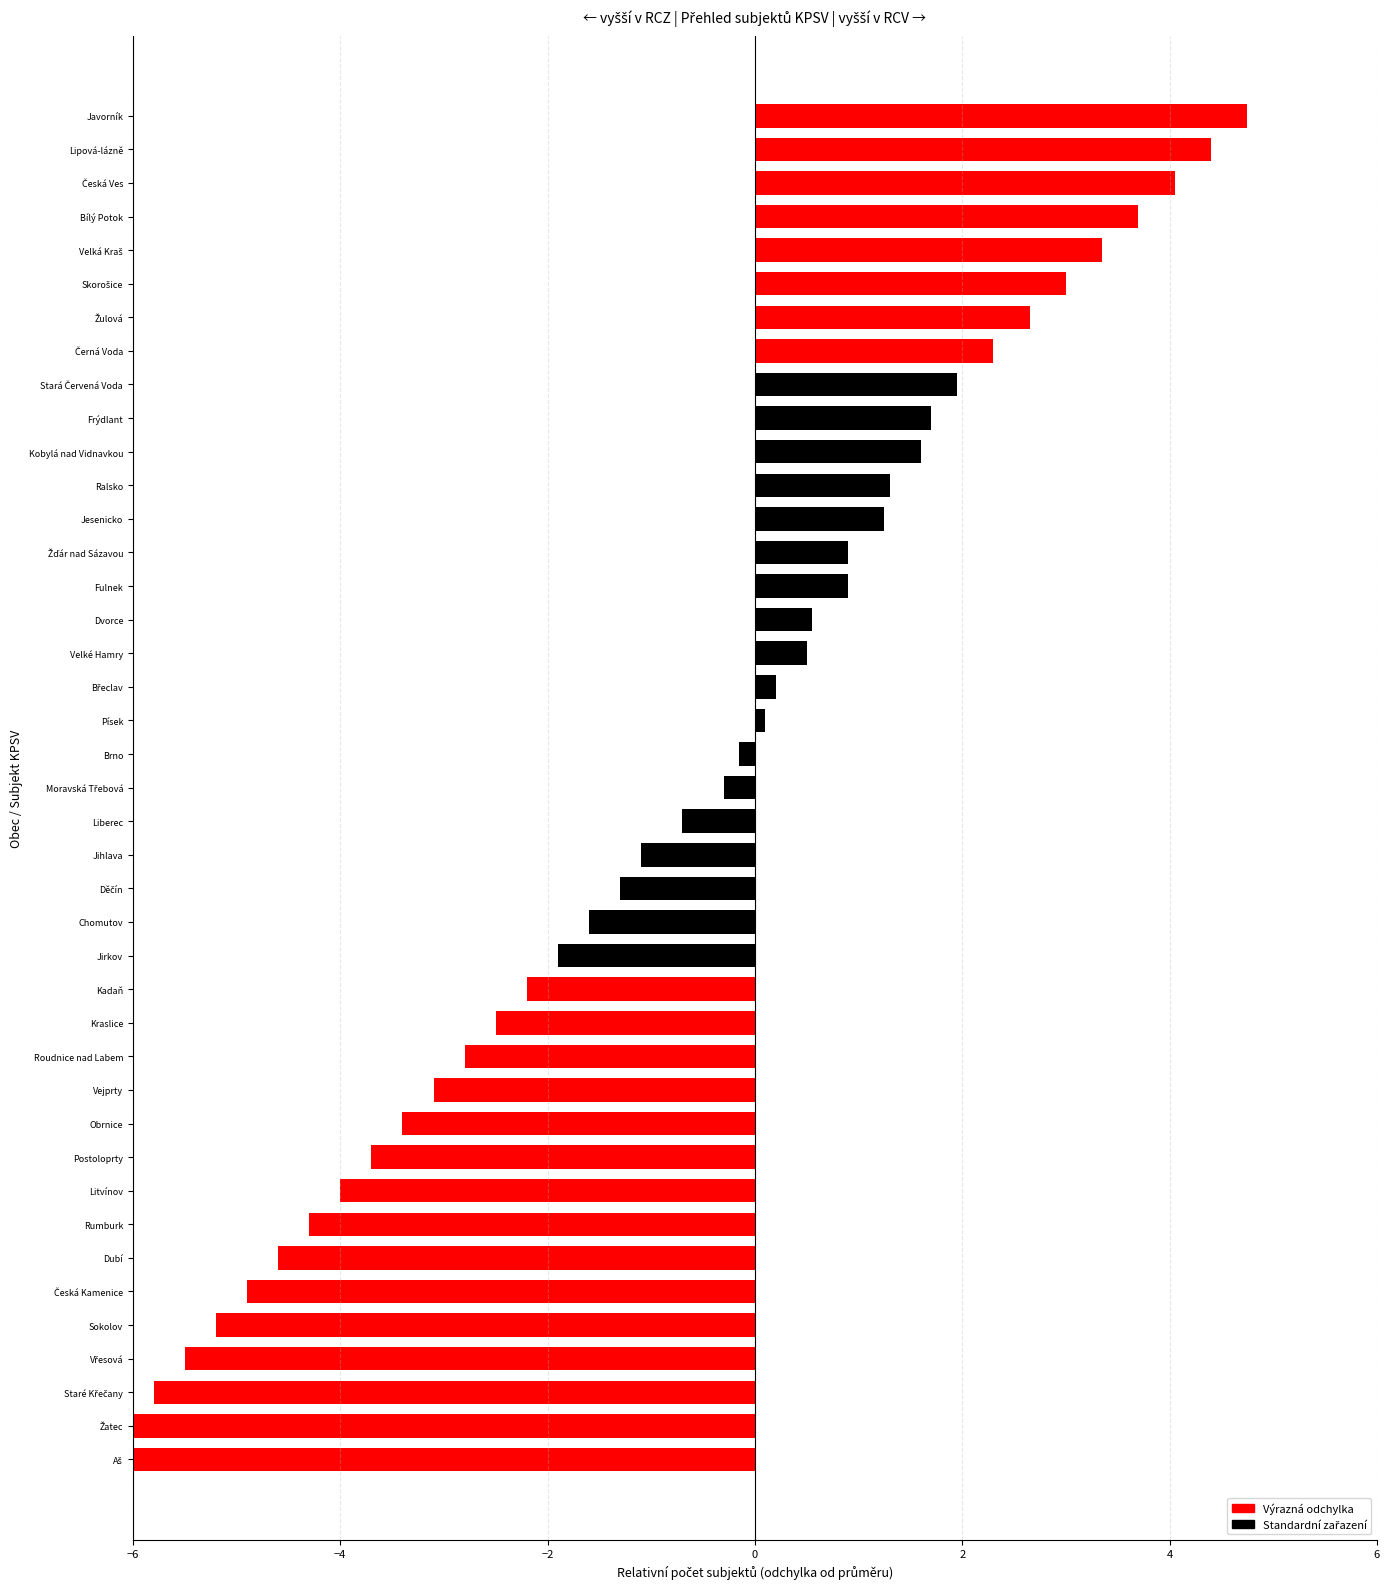

What is the difference between the maximum and minimum values?

15